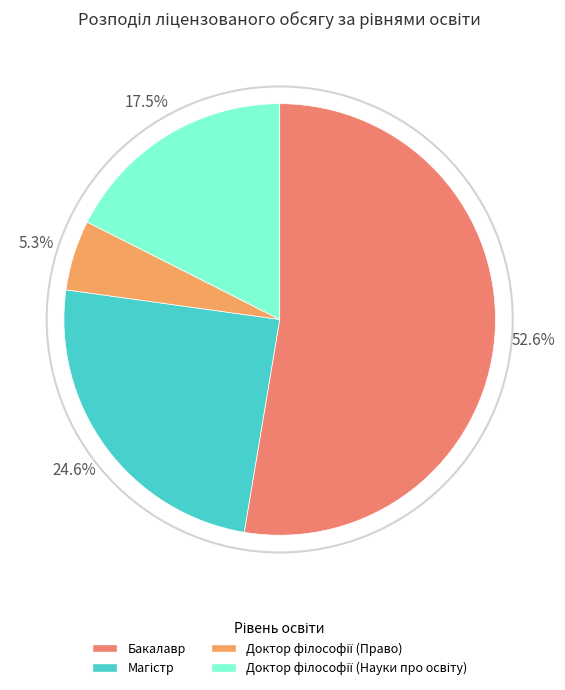

What is the total percentage of Доктор філософії (Науки про освіту) and Доктор філософії (Право)?

22.8%